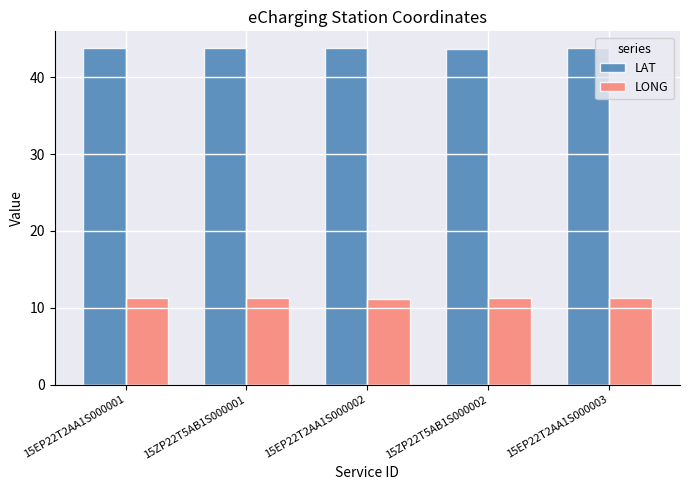

What is the label of the 3rd bar from the right?

15EP22T2AA1S000002